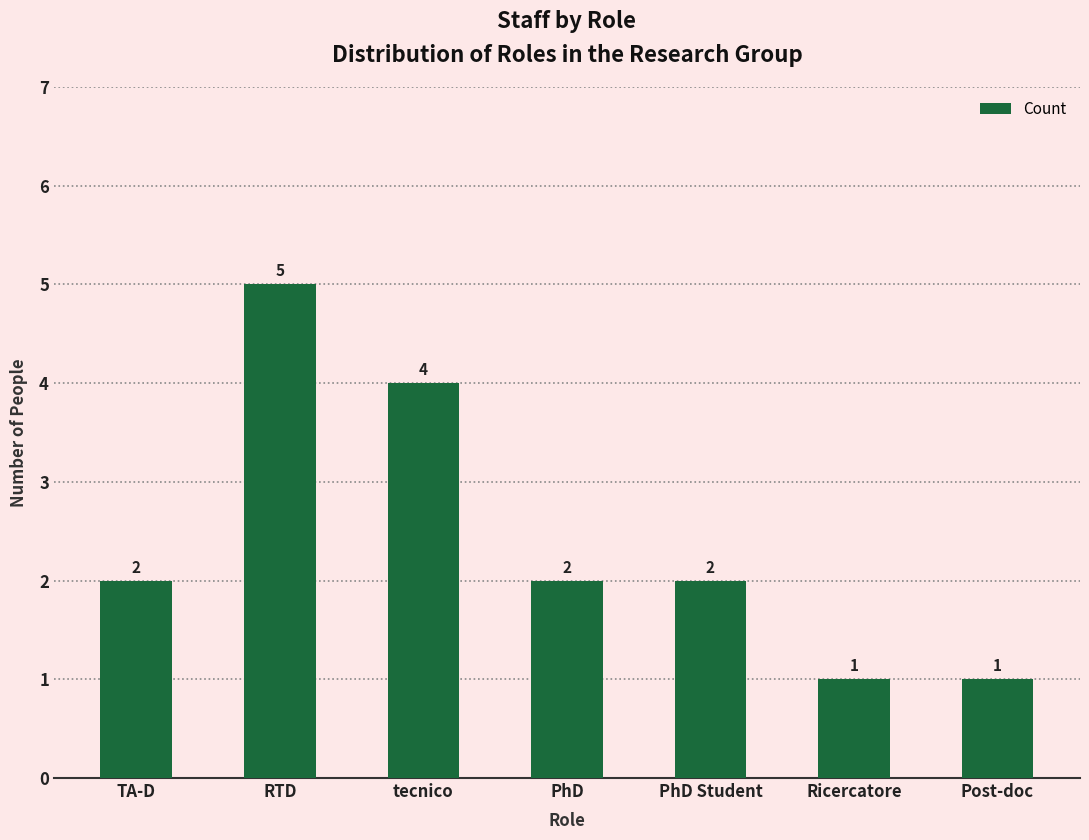

What value does the data have at RTD?

5